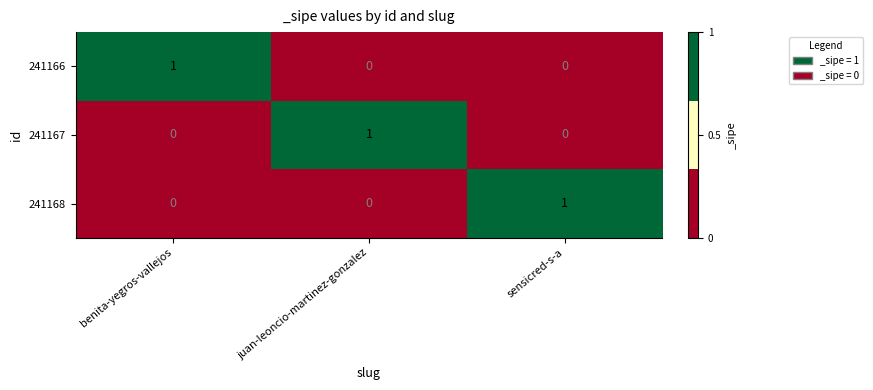

What is the difference between the highest and lowest values at benita-yegros-vallejos?

1